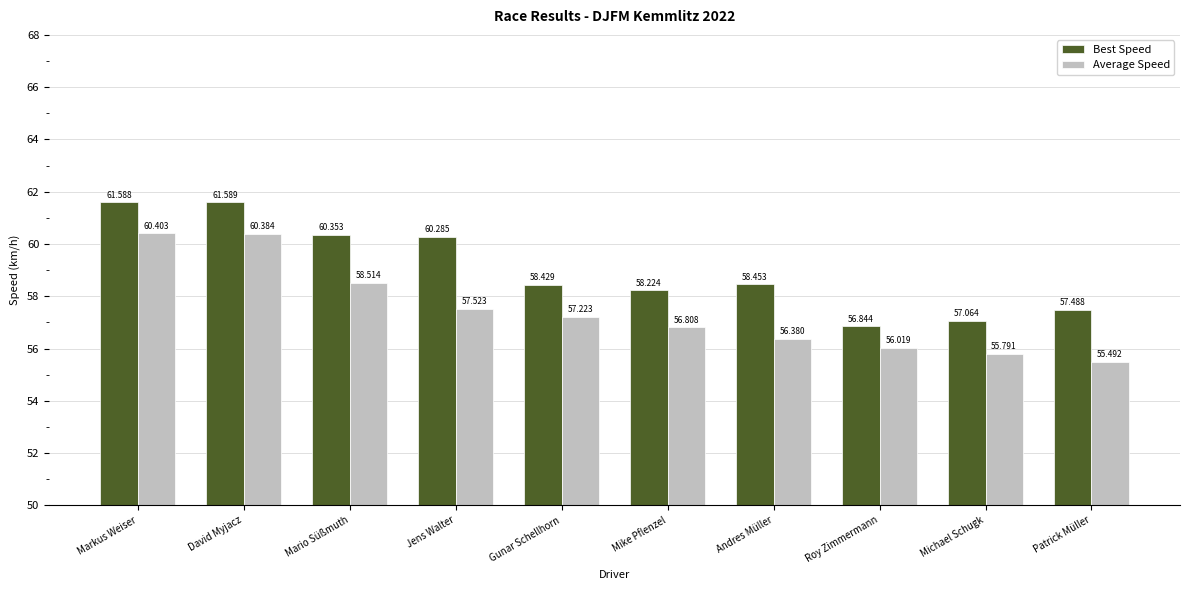

List the labels in order of Average Speed value, largest first.

Markus Weiser, David Myjacz, Mario Süßmuth, Jens Walter, Gunar Schellhorn, Mike Pflenzel, Andres Müller, Roy Zimmermann, Michael Schugk, Patrick Müller